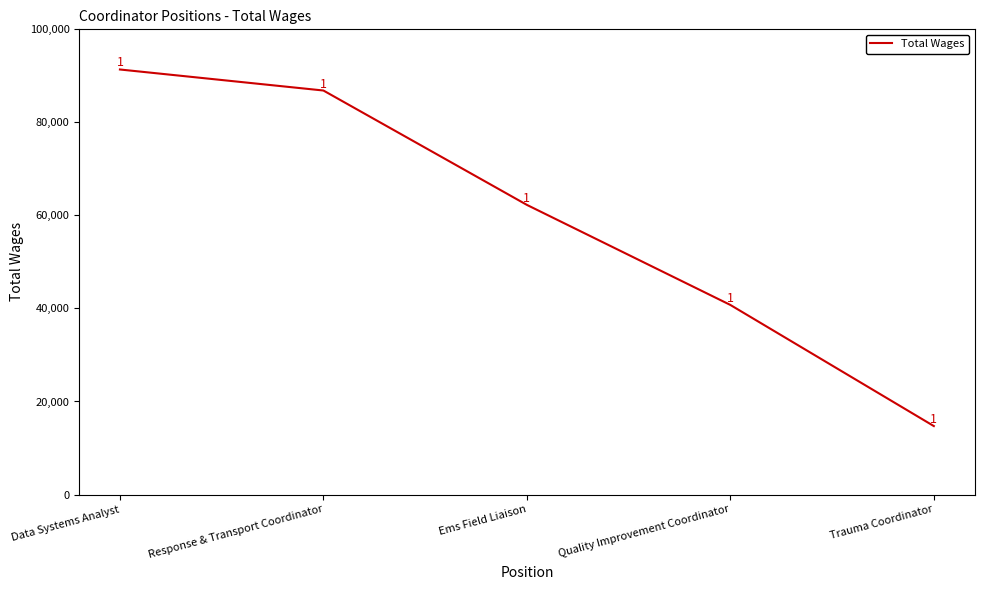

What is the change in value from Response & Transport Coordinator to Ems Field Liaison?

-24586